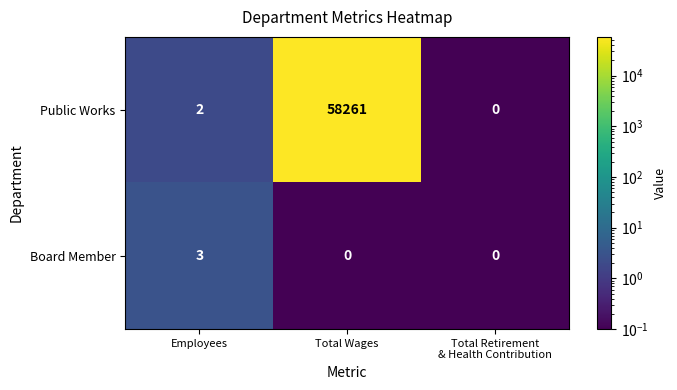

Rank the series by their average value, from lowest to highest.

Board Member, Public Works